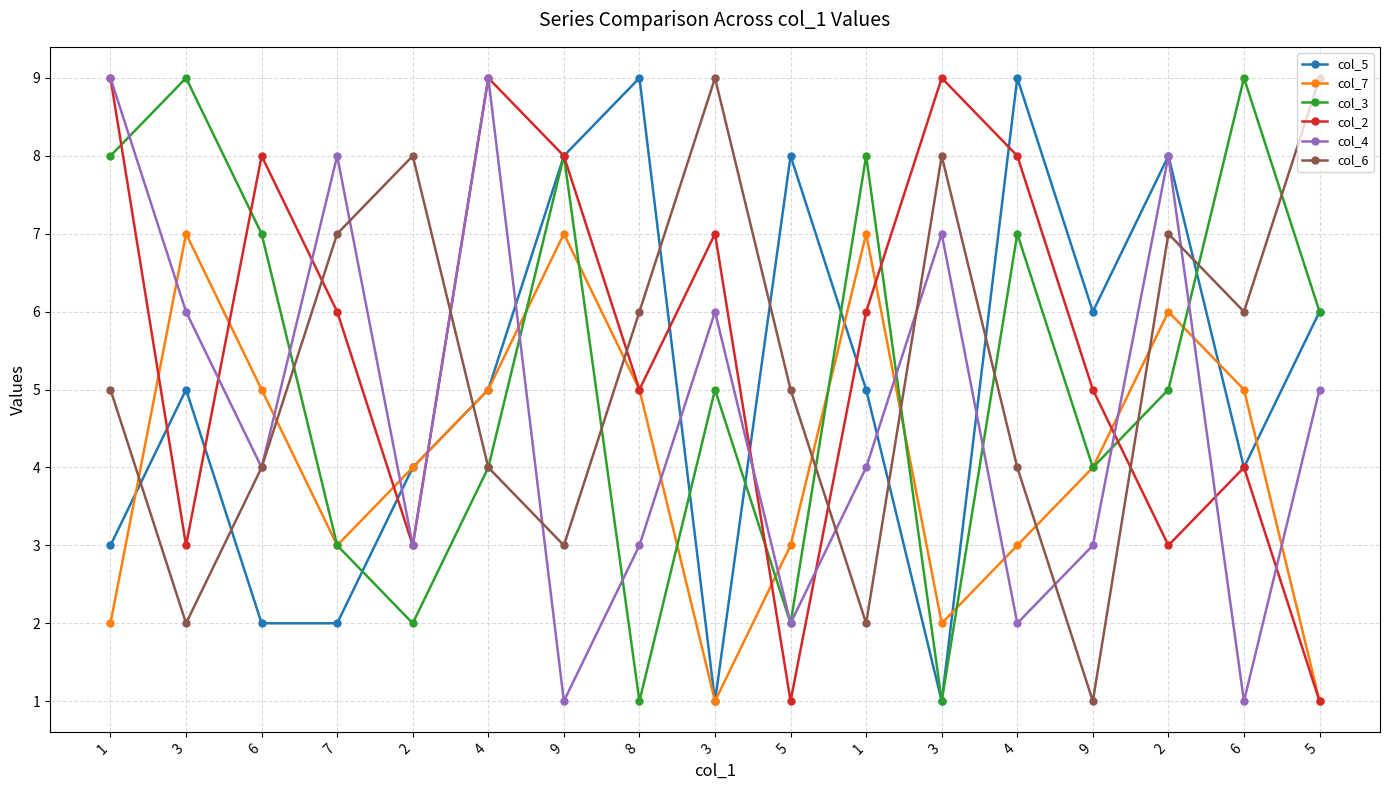

Is this an area chart (filled region under the line)?

No